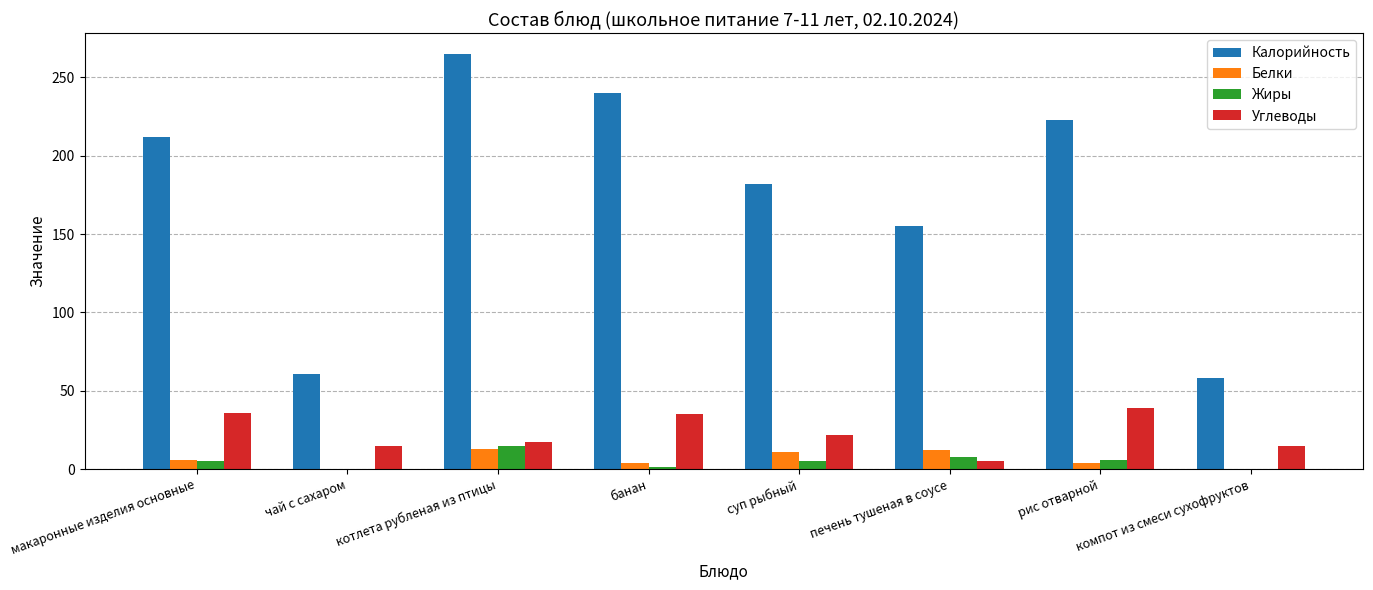

Is it true that Жиры equals 15.0 at котлета рубленая из птицы?

True